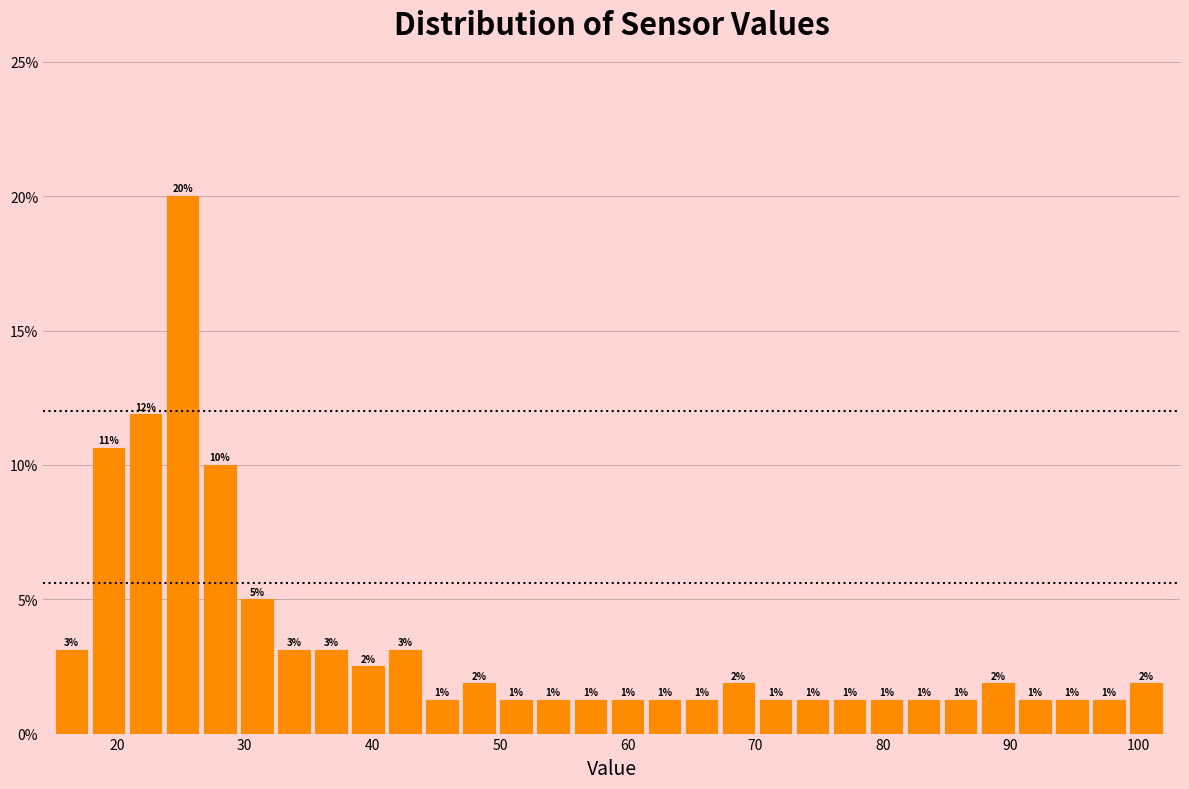

Around what value on the x-axis is the tallest bar? Give the approximate position of its centre, as read against the axis.

25